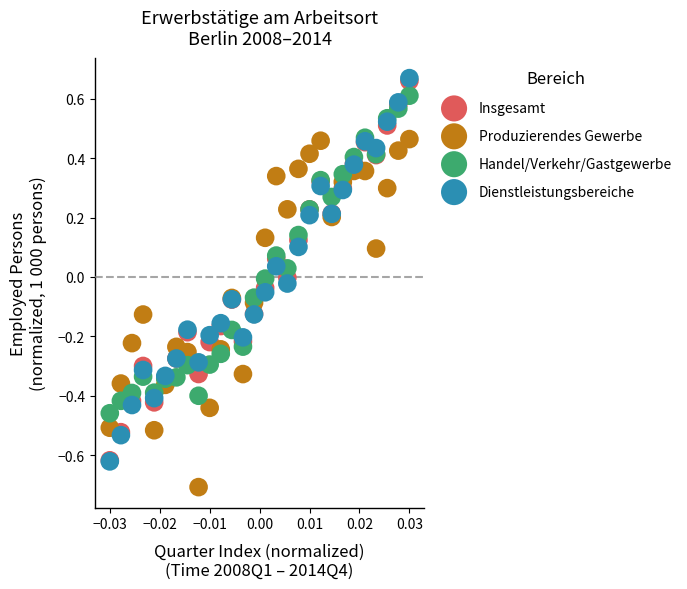

What are all the series names shown in the legend?

Insgesamt, Produzierendes Gewerbe, Handel/Verkehr/Gastgewerbe, Dienstleistungsbereiche